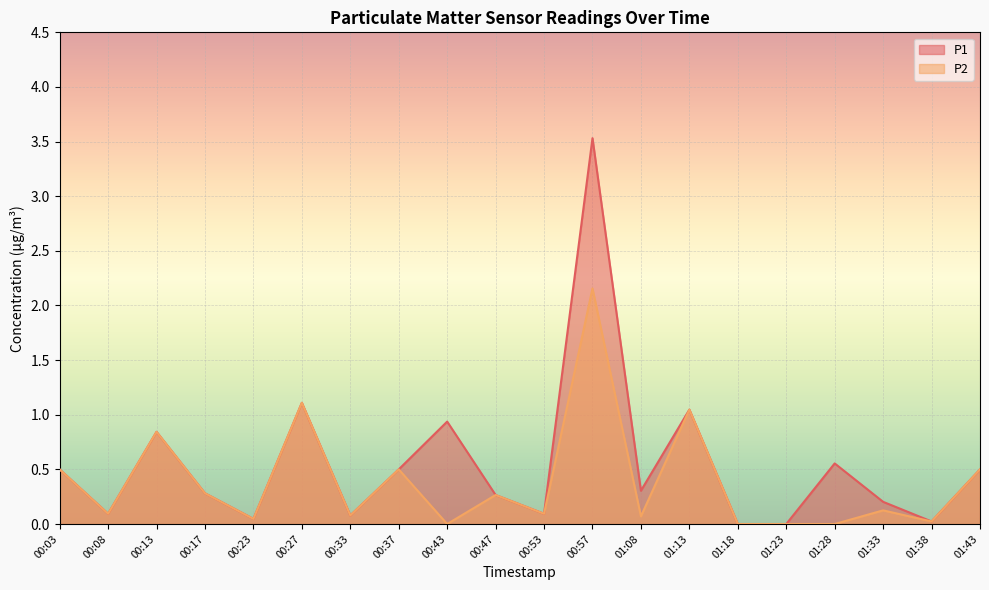

How many lines are shown in the chart?

2